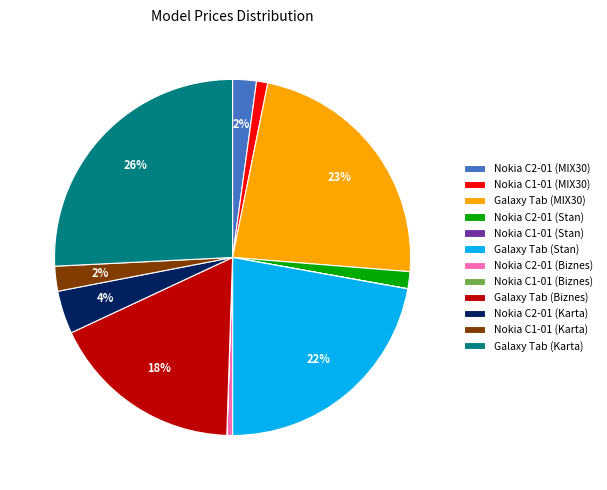

Does any single category account for the majority?

No